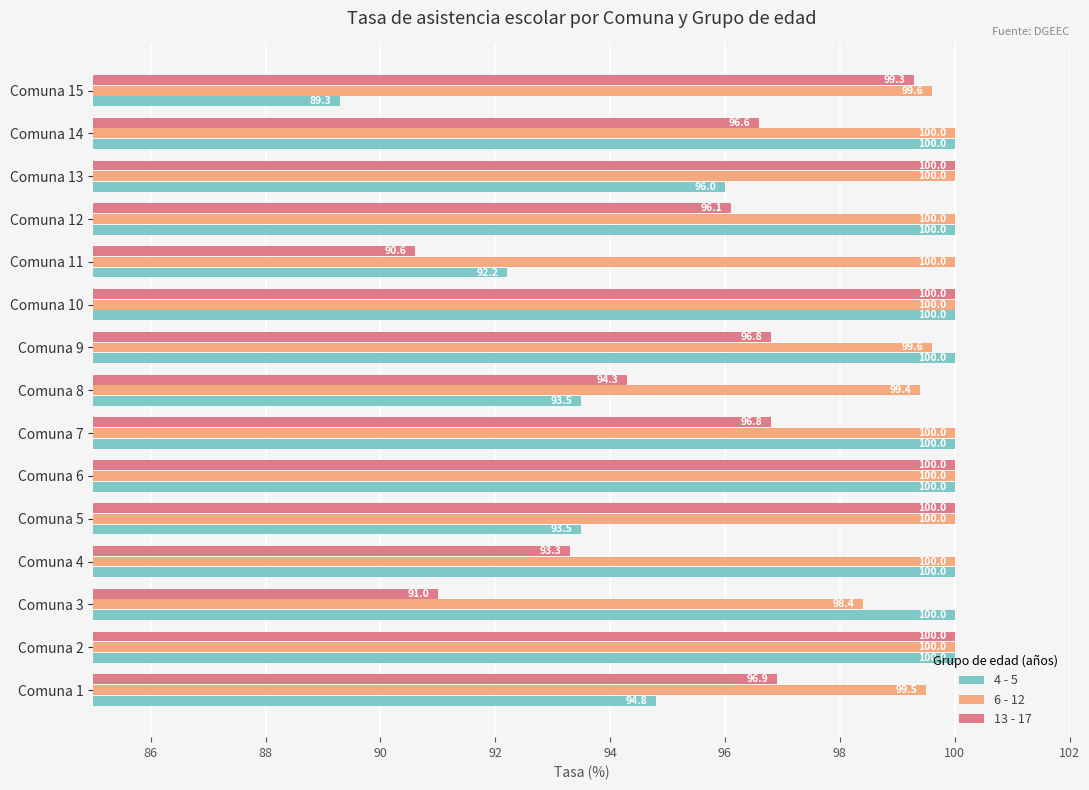

List the series in order of their overall mean, highest first.

6 - 12, 4 - 5, 13 - 17